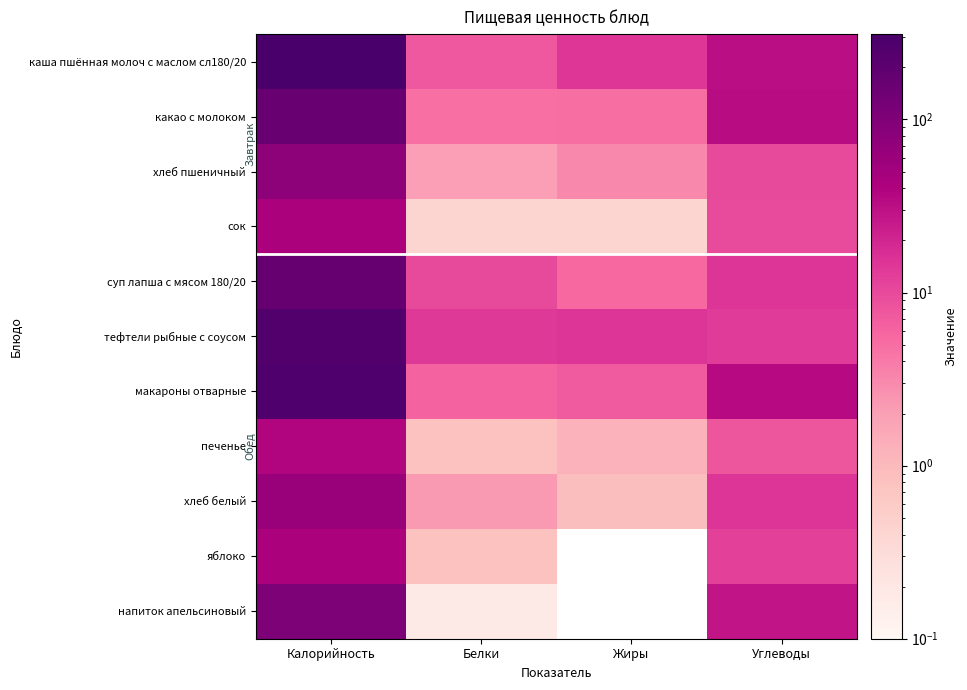

At which category is the sum across all series the highest?

Калорийность